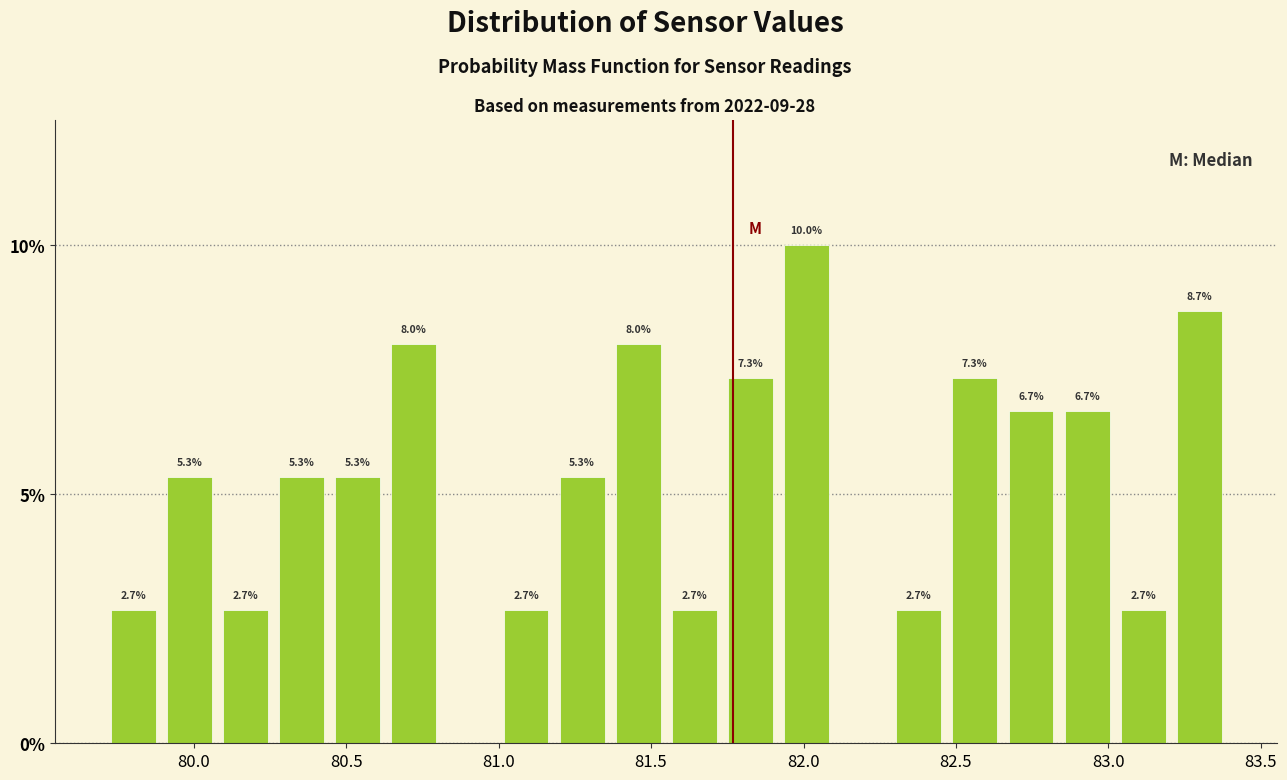

Read against the x-axis, roughly where is the centre of the tallest bar?

82.00